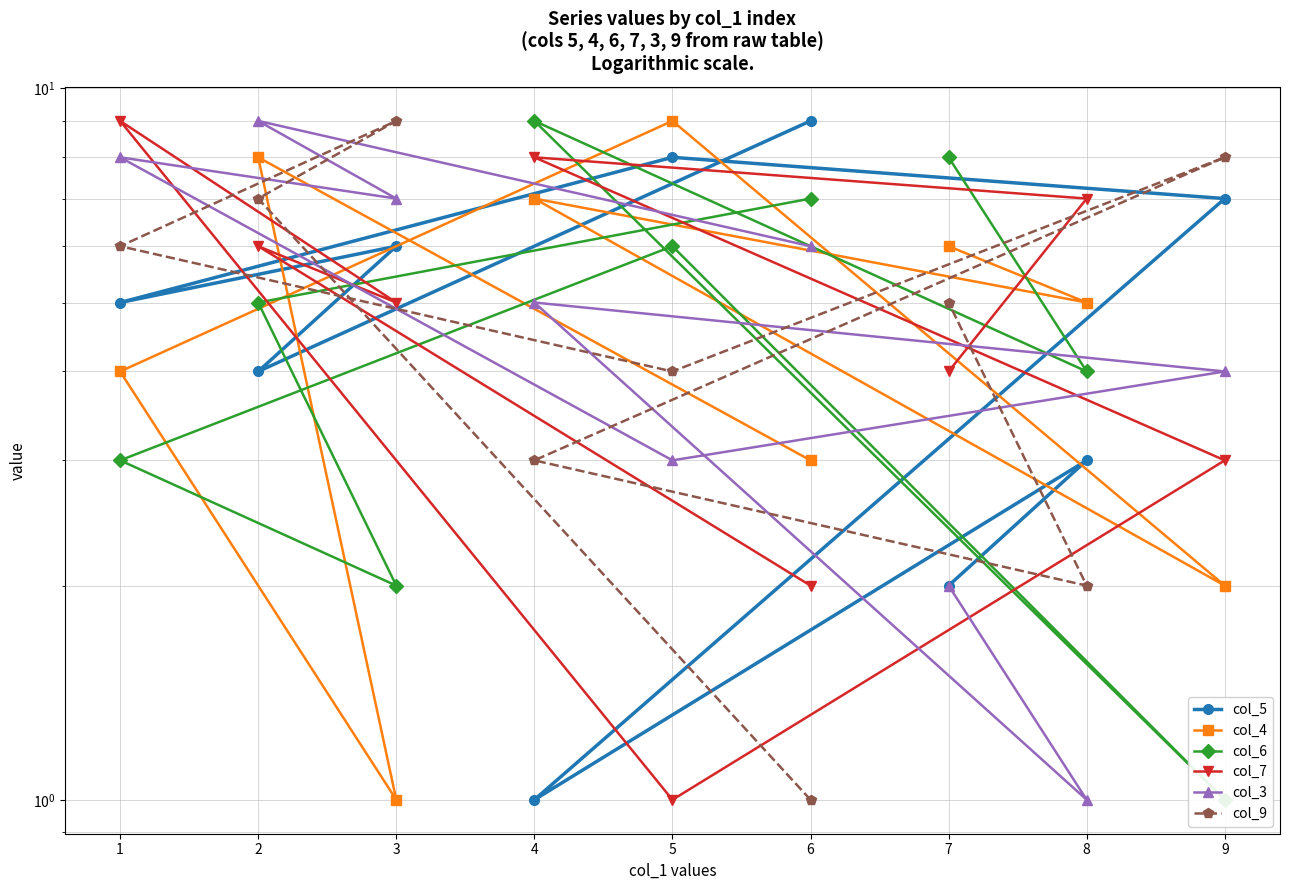

How many data points does each series have?

9